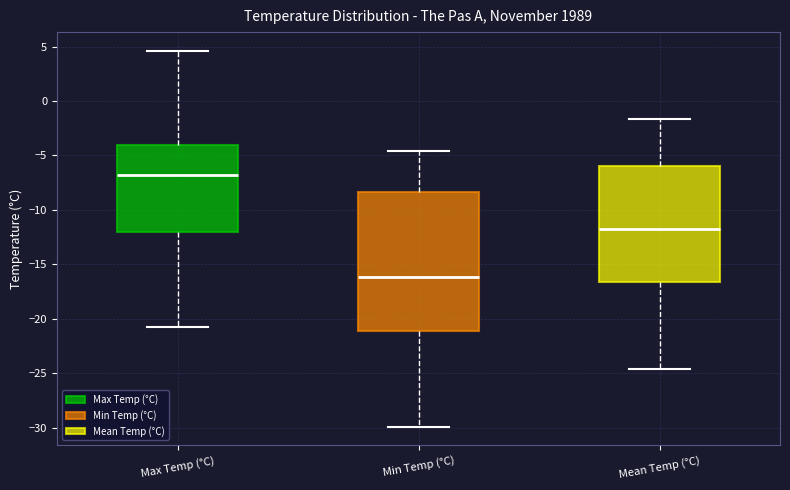

Reading left to right, read every box against the y-axis: the position of its median line, the range the box covers, and the ends of its whiskers. The values are not printed on the chart, so give them approximately, as read against the axis.

Max Temp (°C): median -7.0, box -12.0 to -4.0, whiskers -21.0 to 4.5
Min Temp (°C): median -16.0, box -21.0 to -8.5, whiskers -30.0 to -4.5
Mean Temp (°C): median -12.0, box -16.5 to -6.0, whiskers -24.5 to -1.5